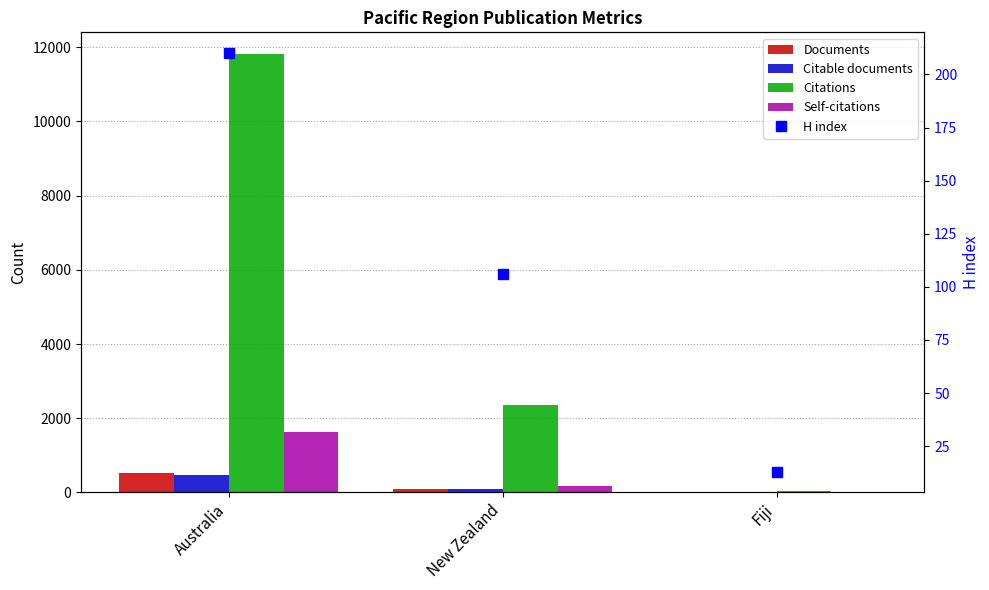

Where does the Citations series first go above 2363?

Australia